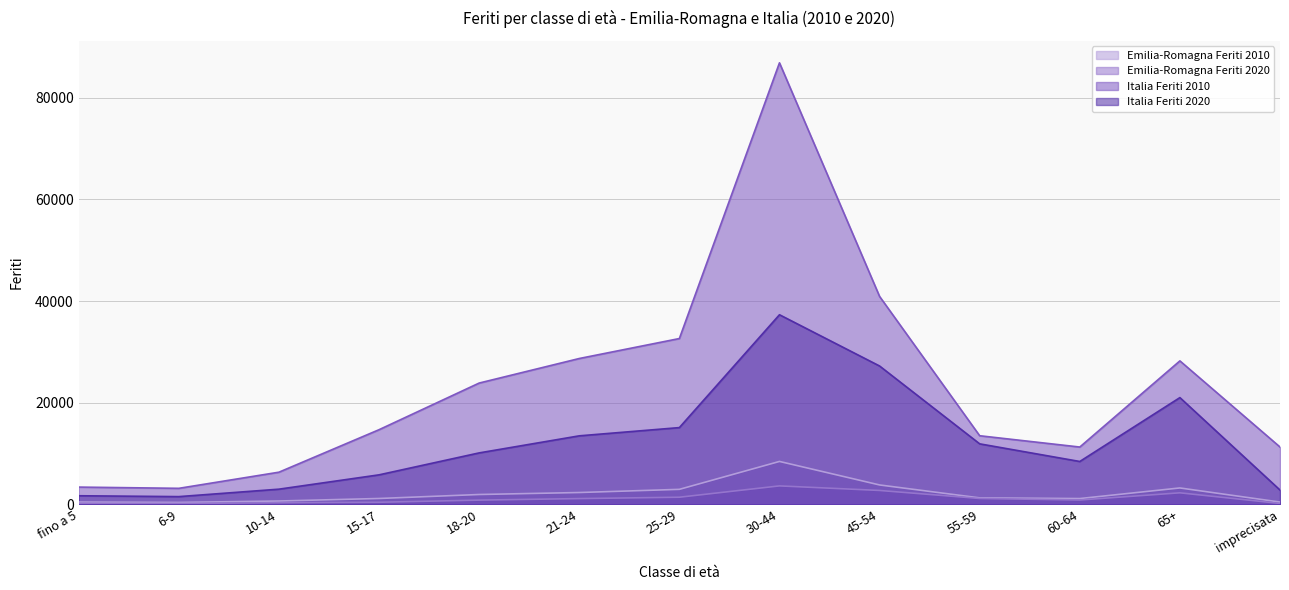

What are all the series names shown in the legend?

Emilia-Romagna Feriti 2010, Emilia-Romagna Feriti 2020, Italia Feriti 2010, Italia Feriti 2020